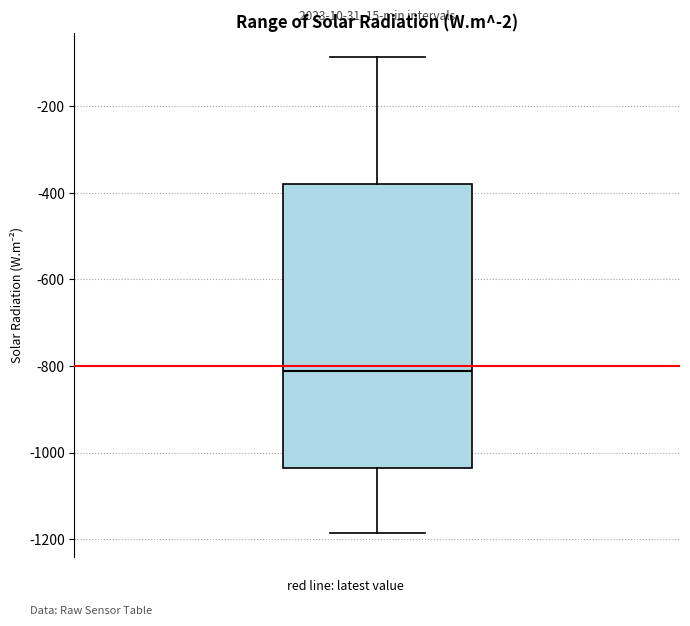

Transcribe this box plot: give where the median line is, the range the box spans, and where the two whiskers end, as read against the y-axis. The values are not printed on the chart, so give them approximately, as read against the axis.

median -820, box -1040 to -380, whiskers -1180 to -80